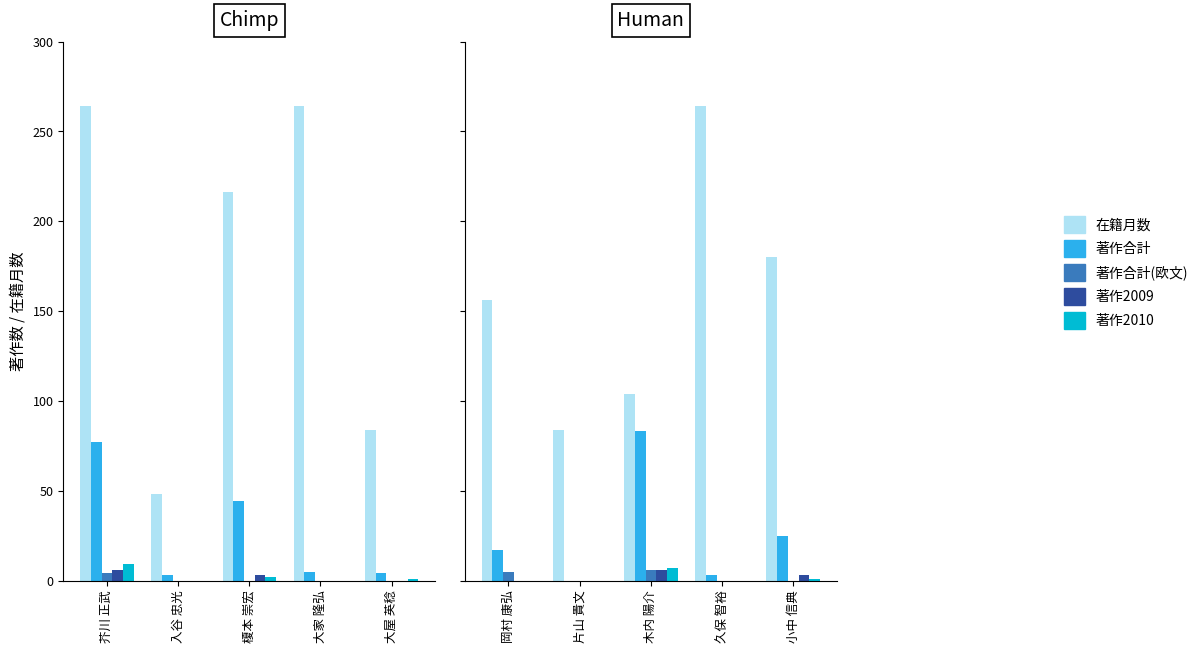

What is the label of the 5th bar from the left?

小中 信典